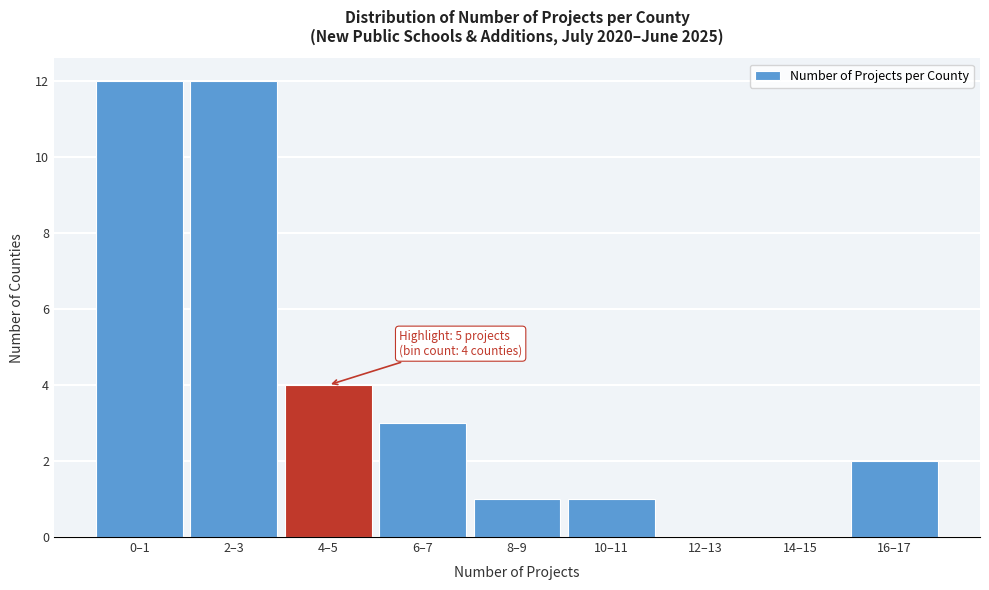

Reading left to right, what are all the values shown in this chart?

0–1=12	2–3=12	4–5=4	6–7=3	8–9=1	10–11=1	12–13=0	14–15=0	16–17=2